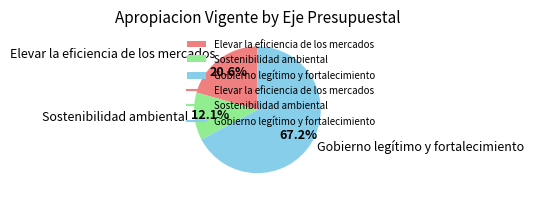

Does any single category account for the majority?

Yes